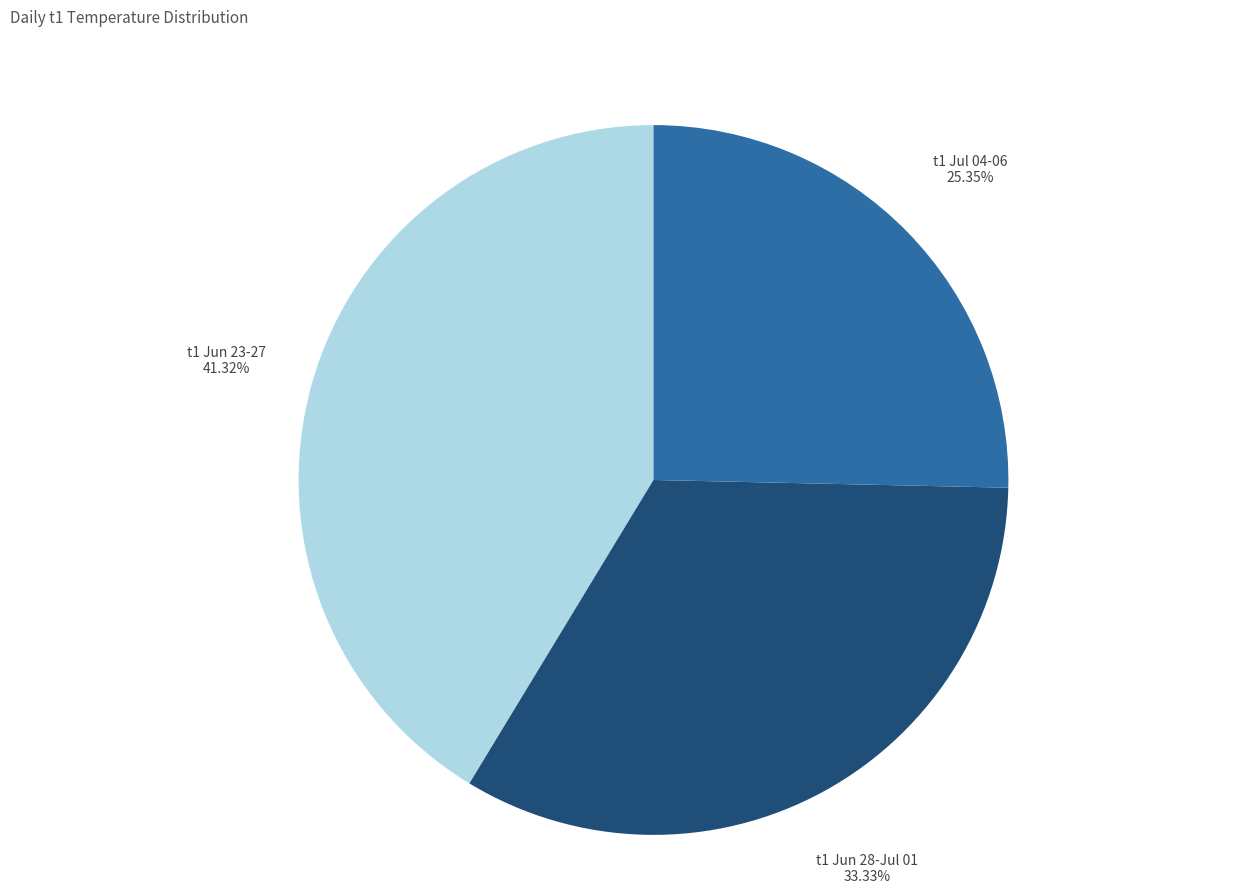

Does any single category account for the majority?

No